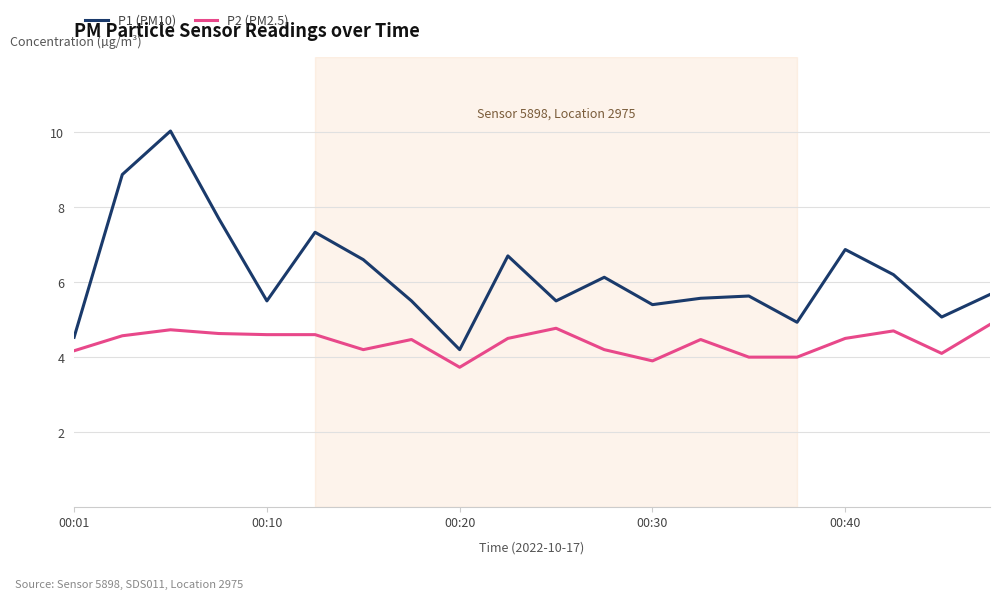

True or false: P1 (PM10) has more than 0 points higher than both neighbors.

True